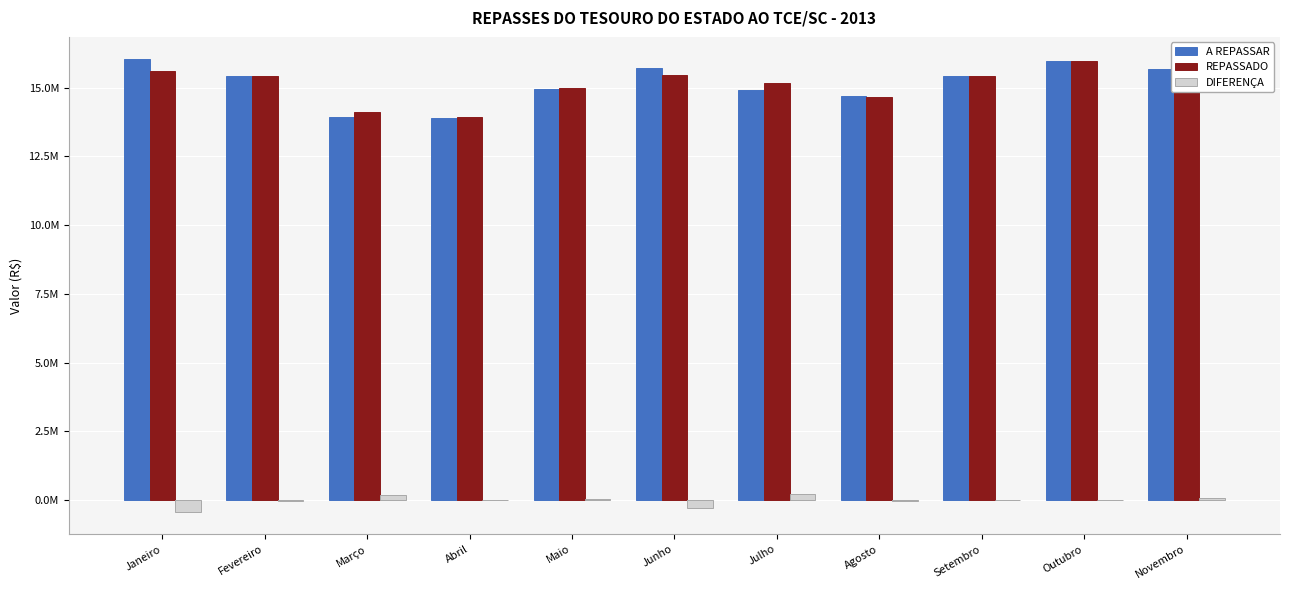

What position from the right is Agosto?

4